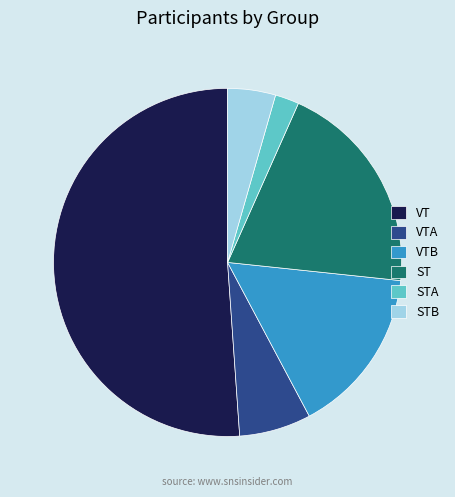

Which slice is the smallest?

STA